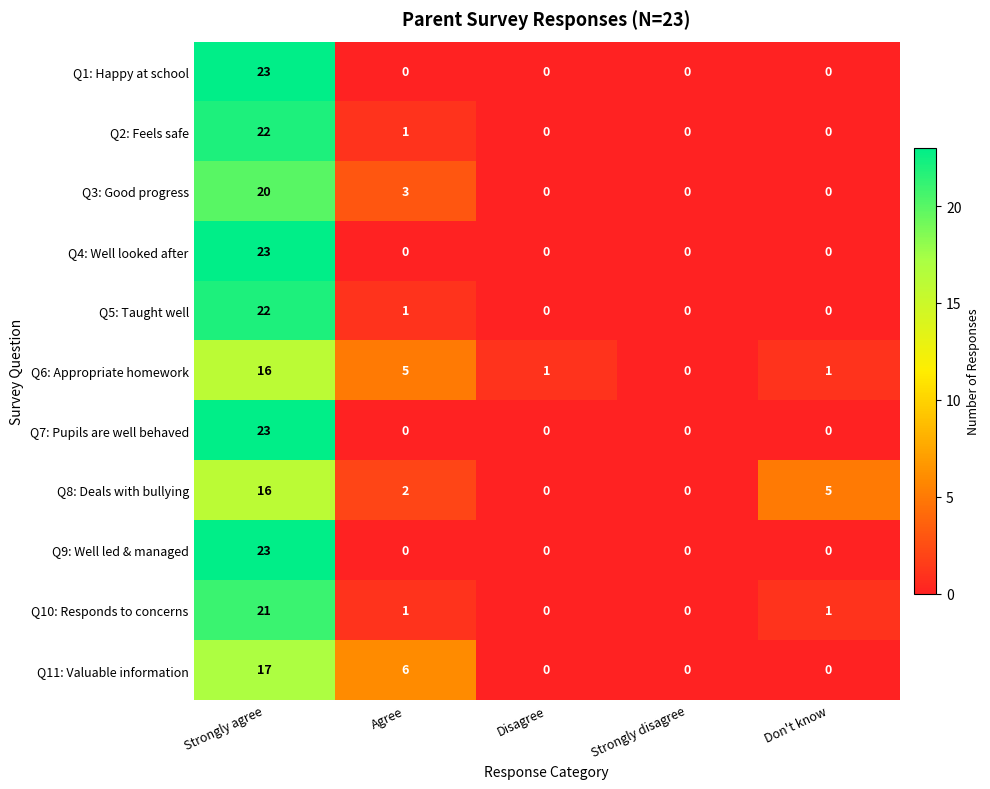

At which category is the sum across all series the highest?

Strongly agree